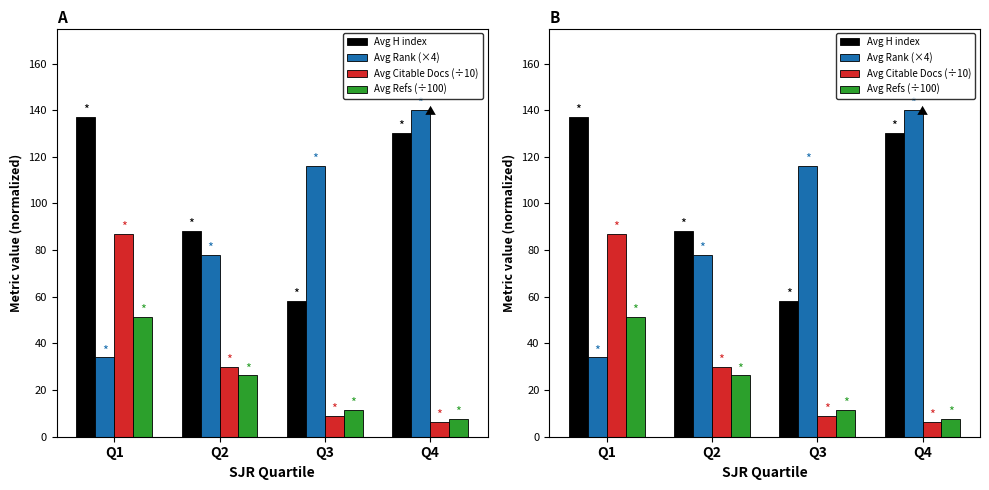

What are all the series names shown in the legend?

Avg H index, Avg Rank (×4), Avg Citable Docs (÷10), Avg Refs (÷100)